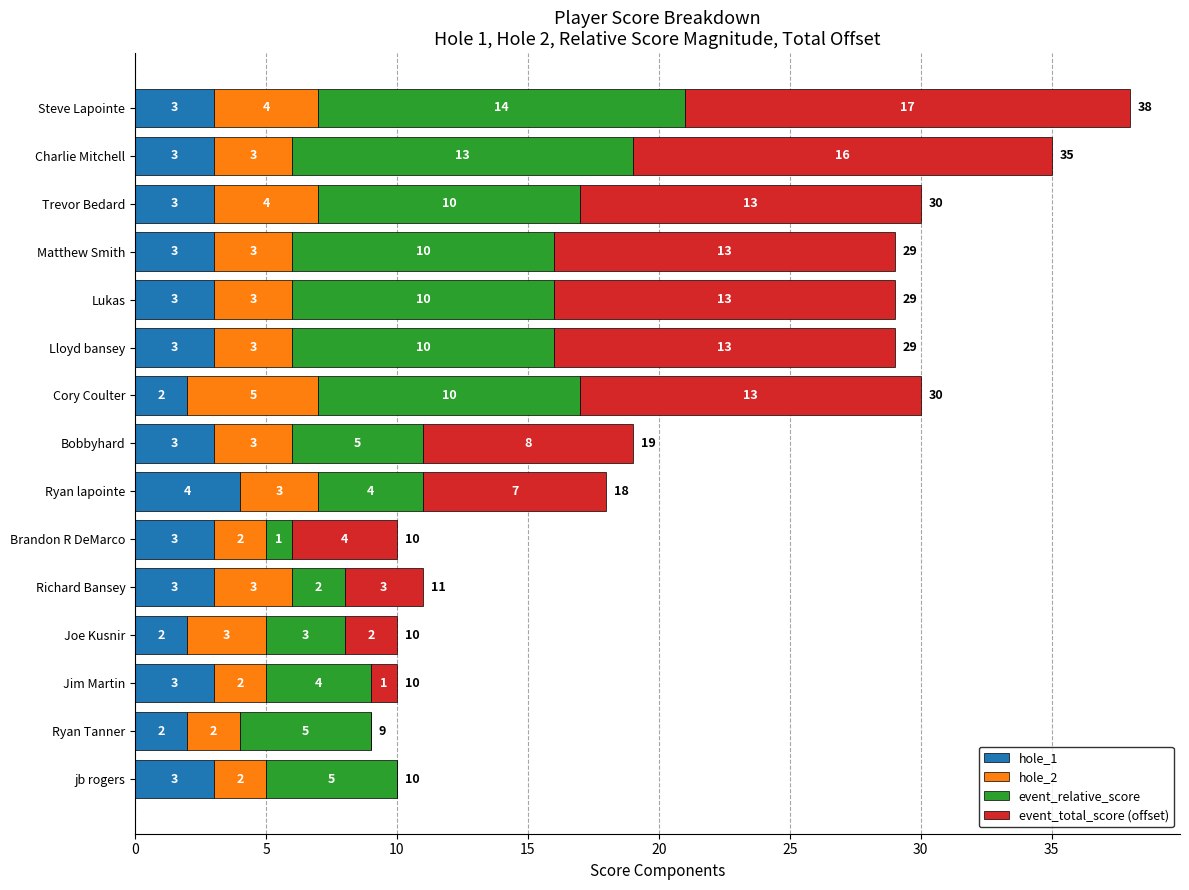

The hole_1 series shows 3 at Trevor Bedard. True or false?

True